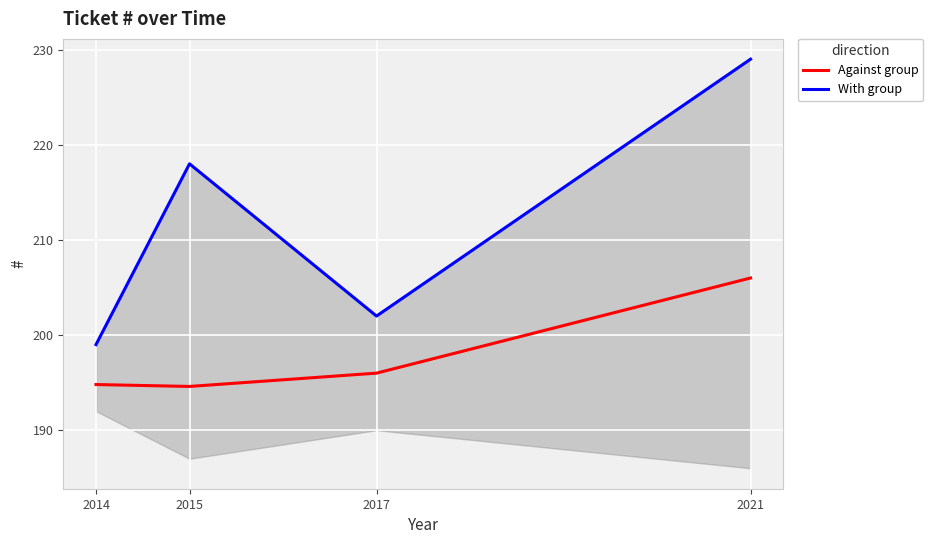

How many lines are shown in the chart?

2